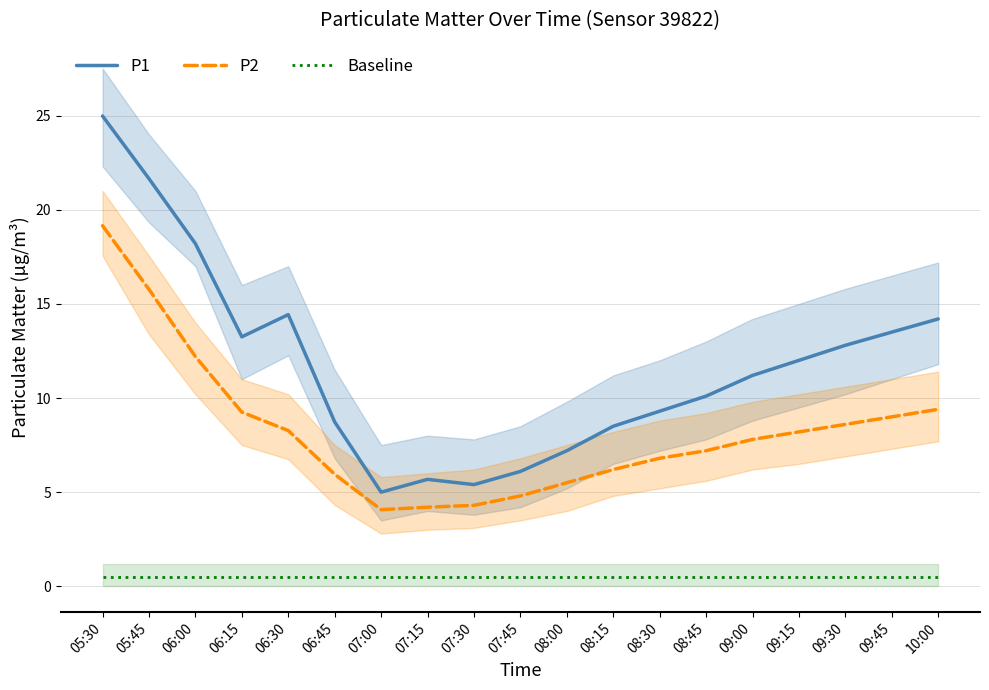

At how many categories does at least one series exceed 5?

18